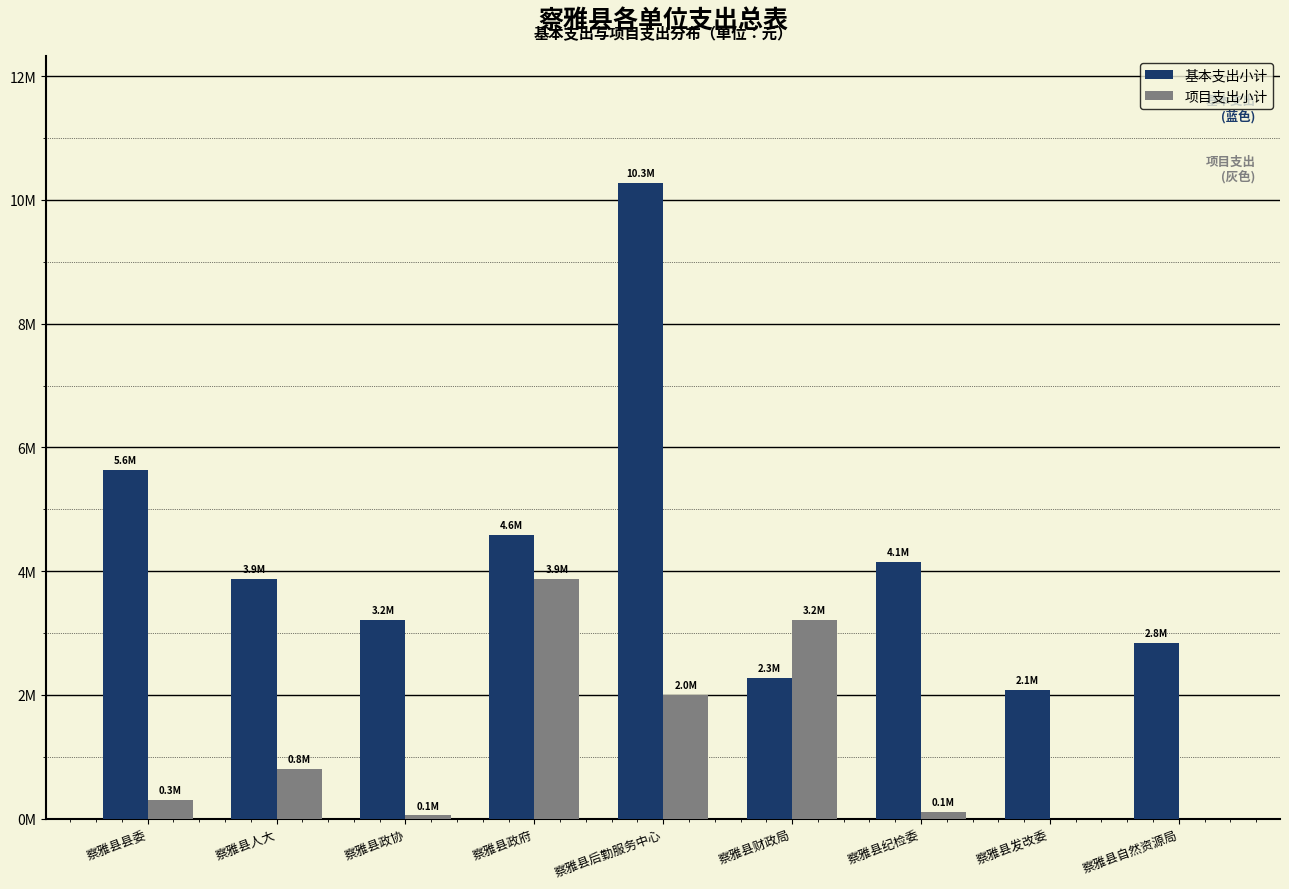

What are all the series names shown in the legend?

基本支出小计, 项目支出小计